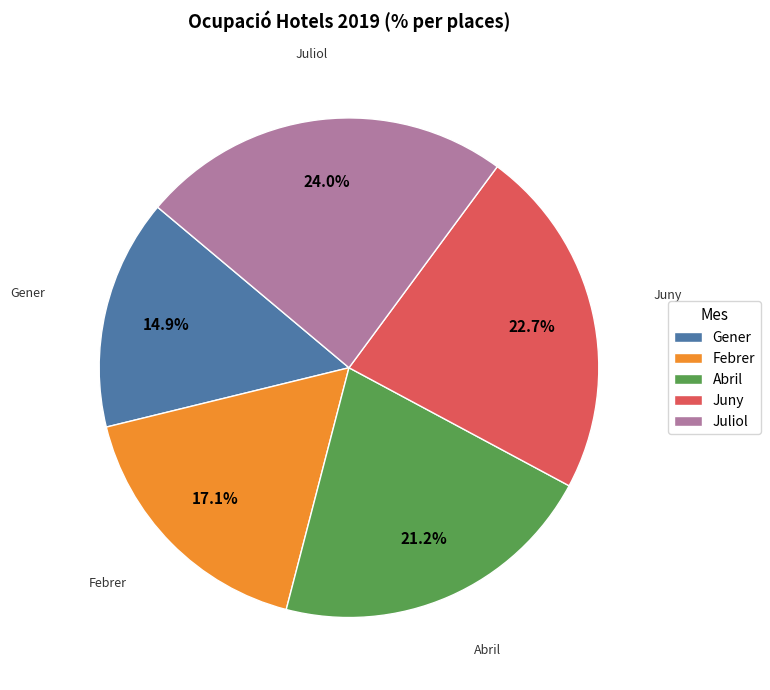

To the nearest percent, what is the difference between the largest and smallest slice percentages?

9%